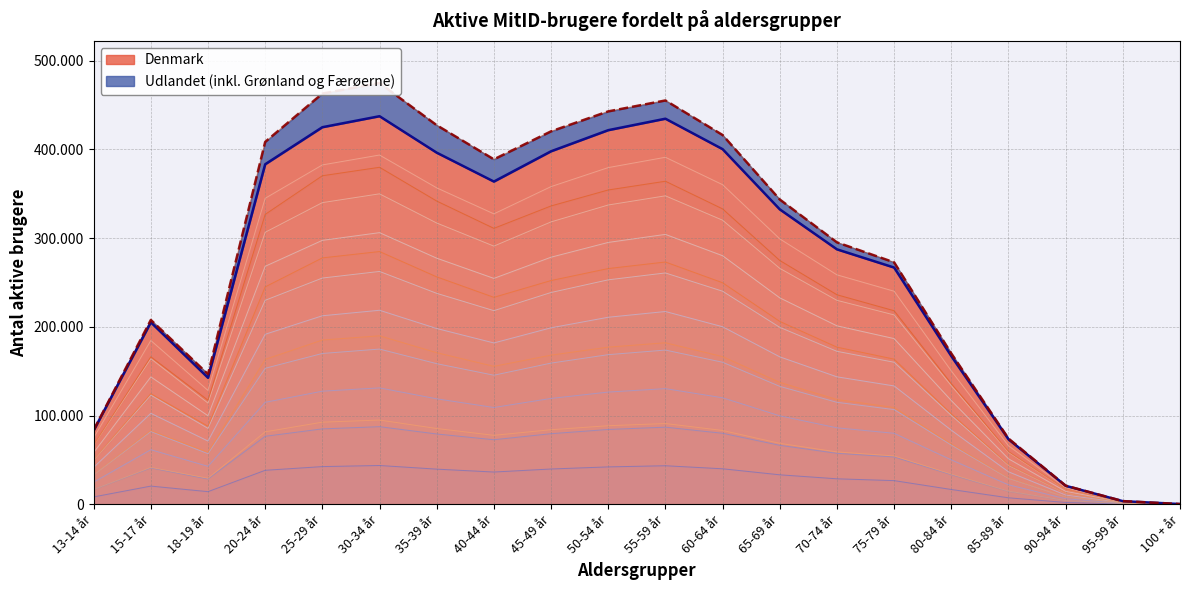

Reading left to right, transcribe all the data shown in this chart.

8322.9	20504.1	14255.6	38309.2	42484.3	43723.5	39614.5	36361.0	39771.9	42150.4	43441.7	40012.2	33228.6	28724.4	26672.0	16699.5	7325.1	2085.8	356.1	29.2